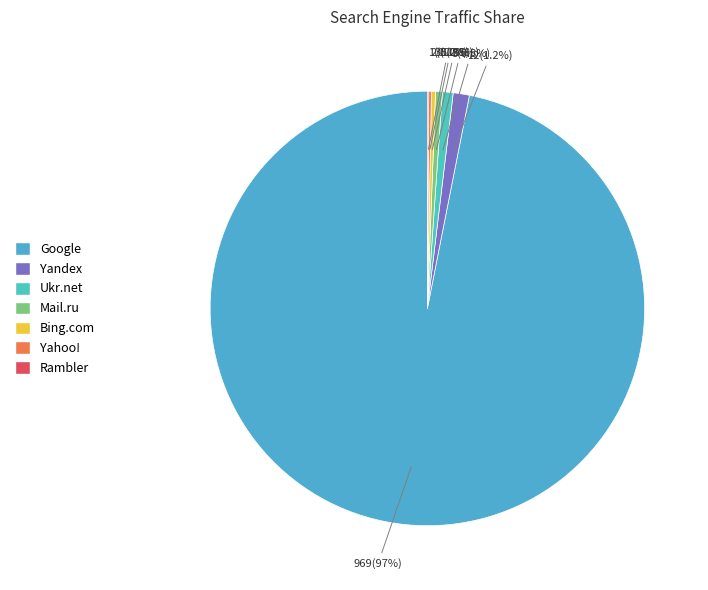

Rank the categories by value from lowest to highest.

Rambler, Yahoo!, Bing.com, Mail.ru, Ukr.net, Yandex, Google